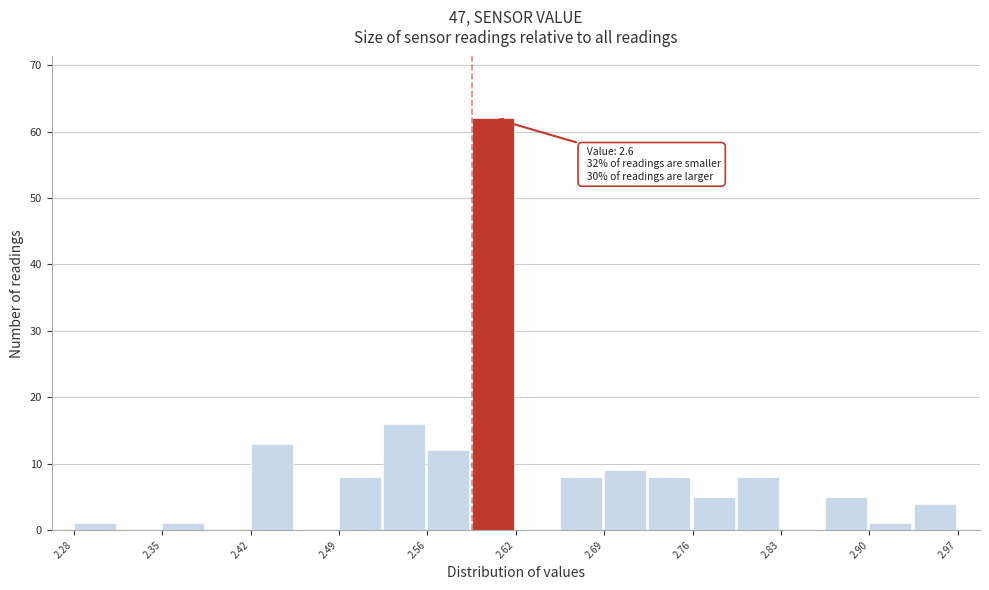

Read against the x-axis, roughly where is the centre of the tallest bar?

2.61